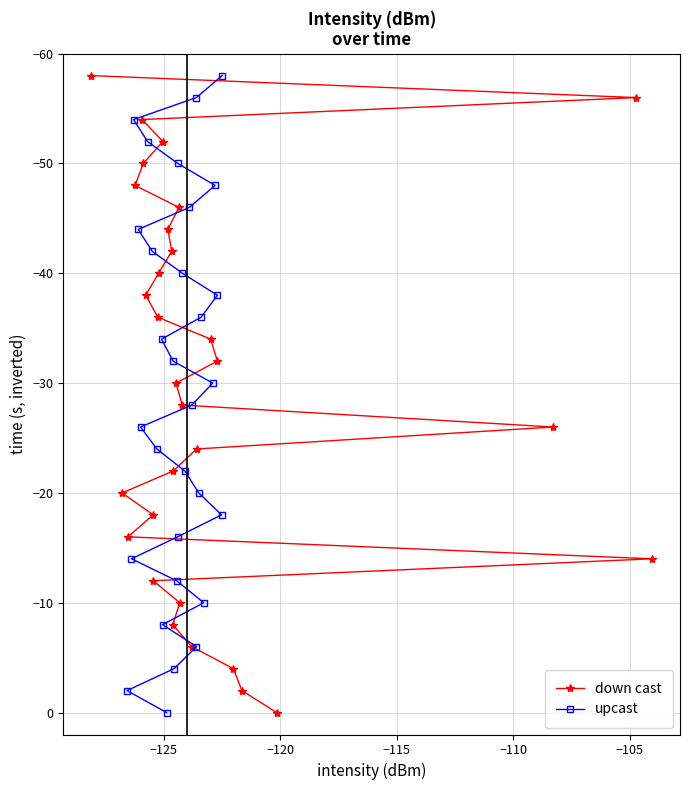

What is the value of the down cast point at the 6th from the left?

-50